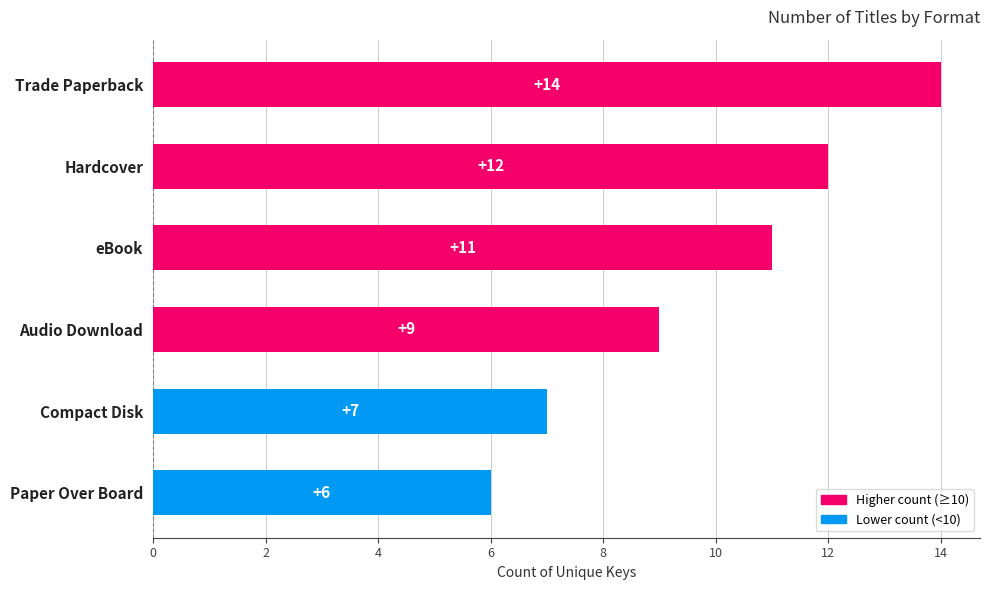

Between Audio Download and eBook, which is larger?

eBook